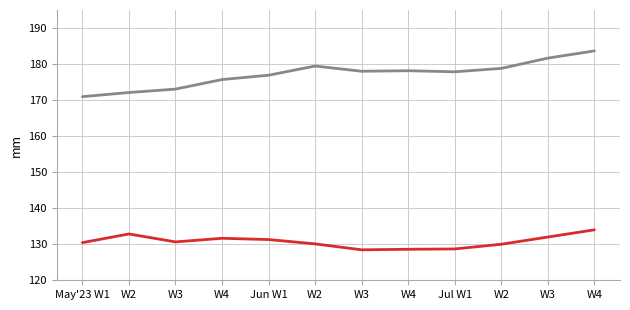

Does the chart display data point markers on the line(s)?

No